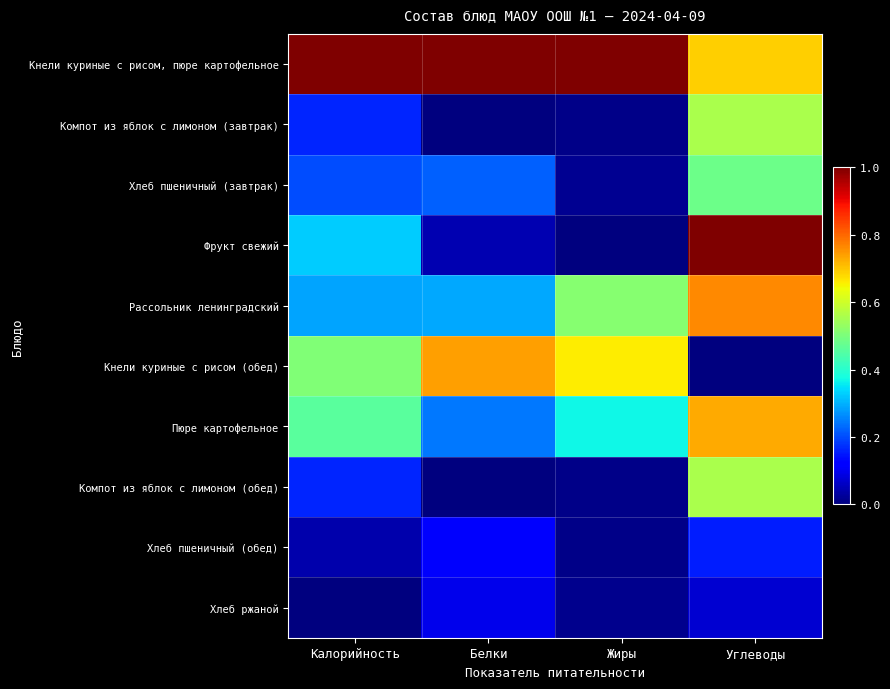

Rank the series at Белки from lowest to highest value.

Компот из яблок с лимоном (завтрак), Компот из яблок с лимоном (обед), Фрукт свежий, Хлеб ржаной, Хлеб пшеничный (обед), Хлеб пшеничный (завтрак), Пюре картофельное, Рассольник ленинградский, Кнели куриные с рисом (обед), Кнели куриные с рисом, пюре картофельное